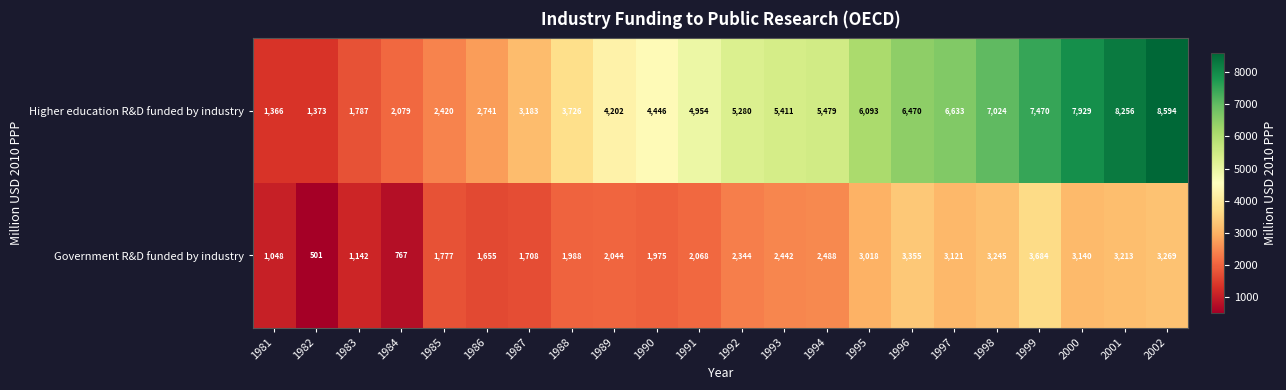

The value of Higher education R&D funded by industry at 1992 is 3633. True or false?

False